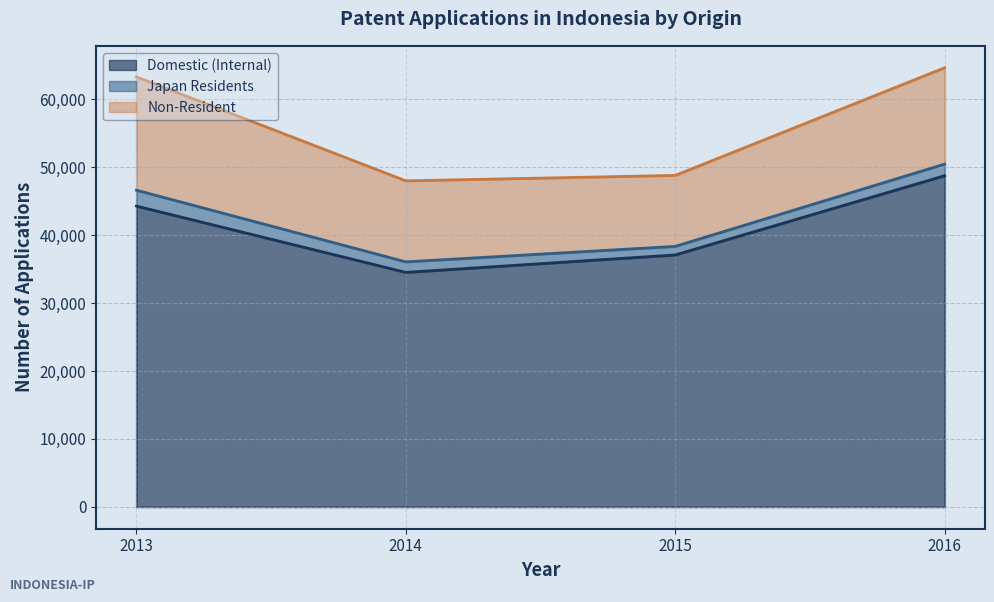

Where is the first local minimum for Domestic (Internal)?

2014